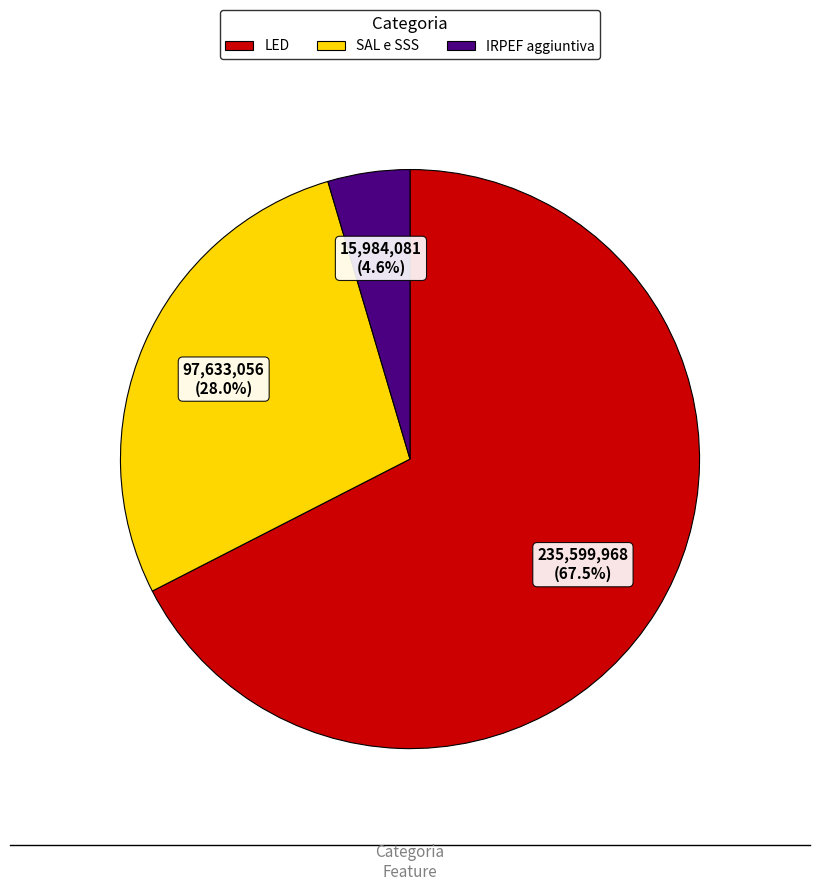

Approximately how many times larger is the value at IRPEF aggiuntiva compared to LED?

0.1